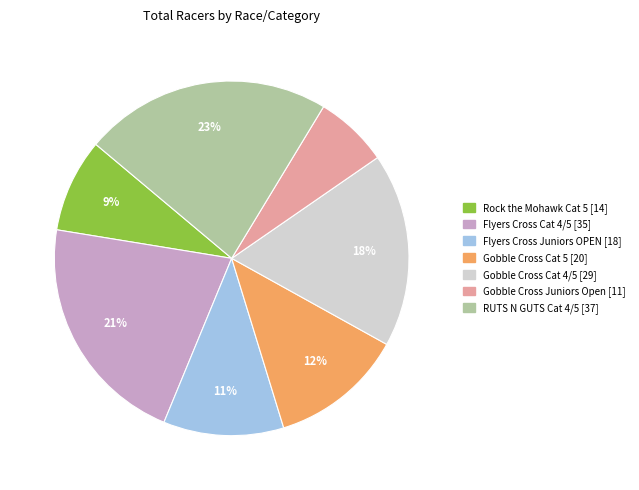

Count the number of slices in the pie.

7